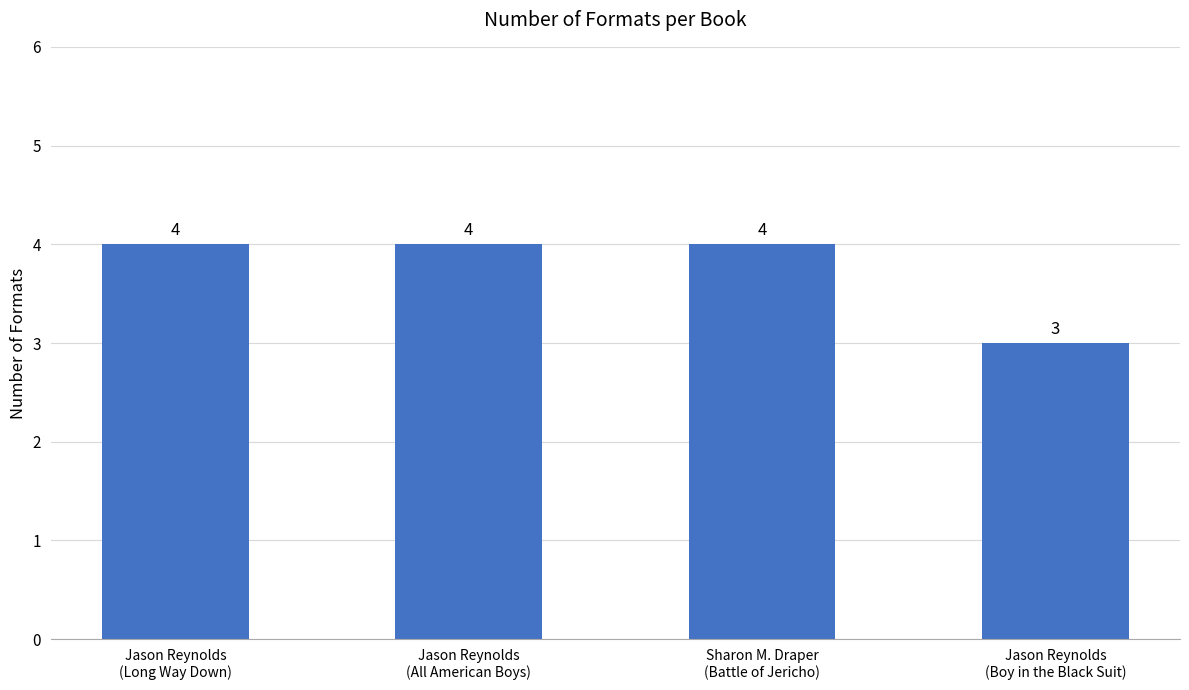

What is the label of the 1st bar from the left?

Jason Reynolds
(Long Way Down)